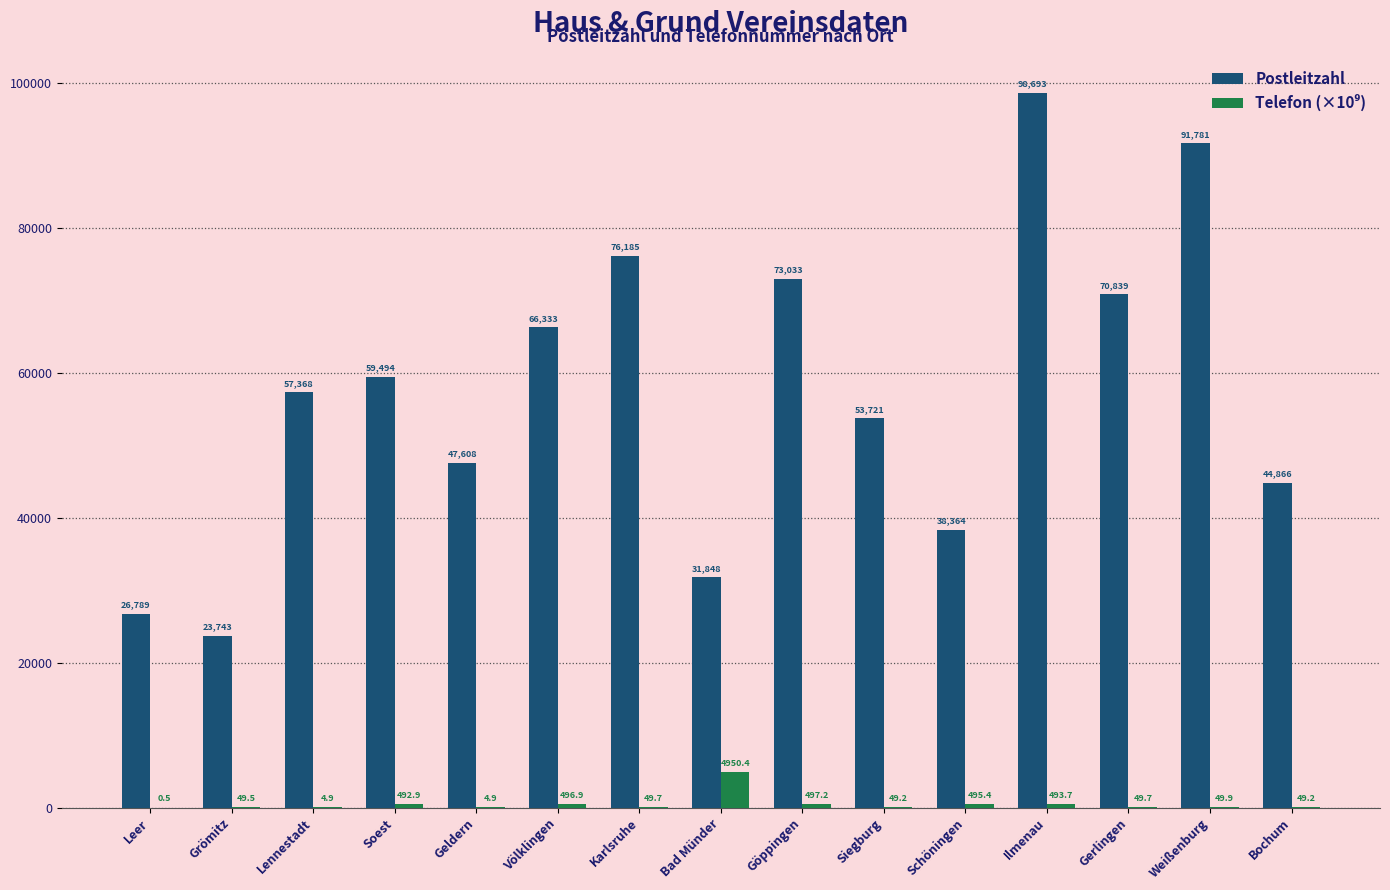

Does the chart contain stacked bars?

No